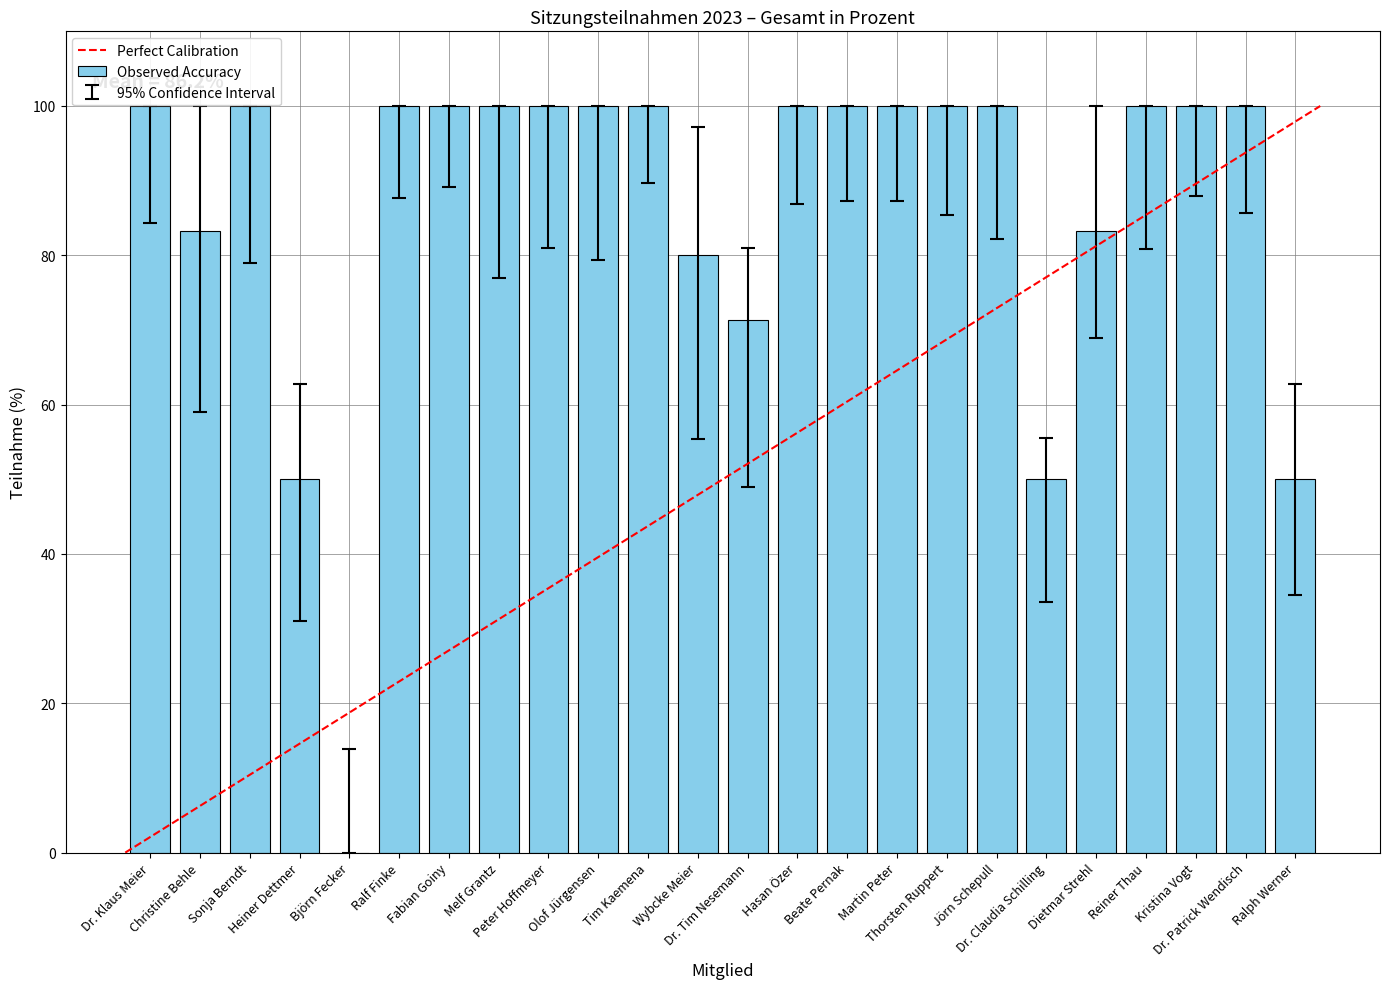

What is the sum of all values?

2068.0